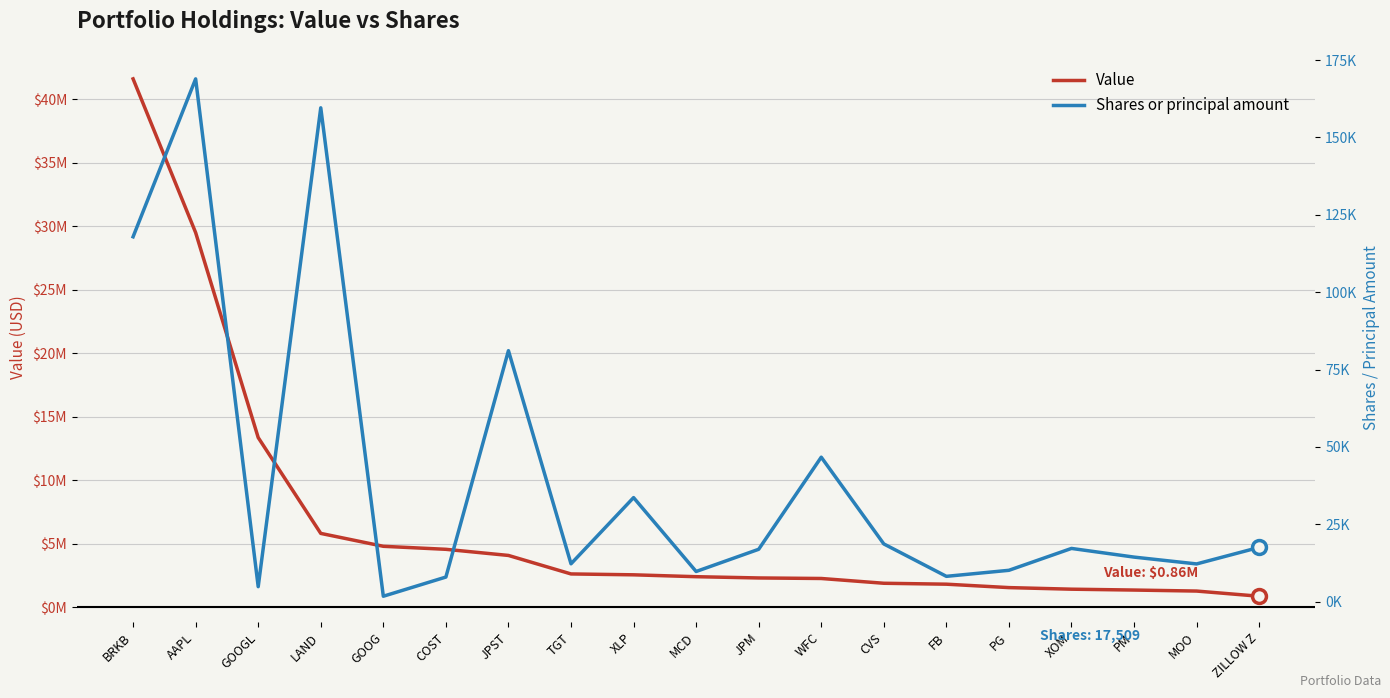

Between COST and ZILLOW Z, which series saw the biggest shift?

Value